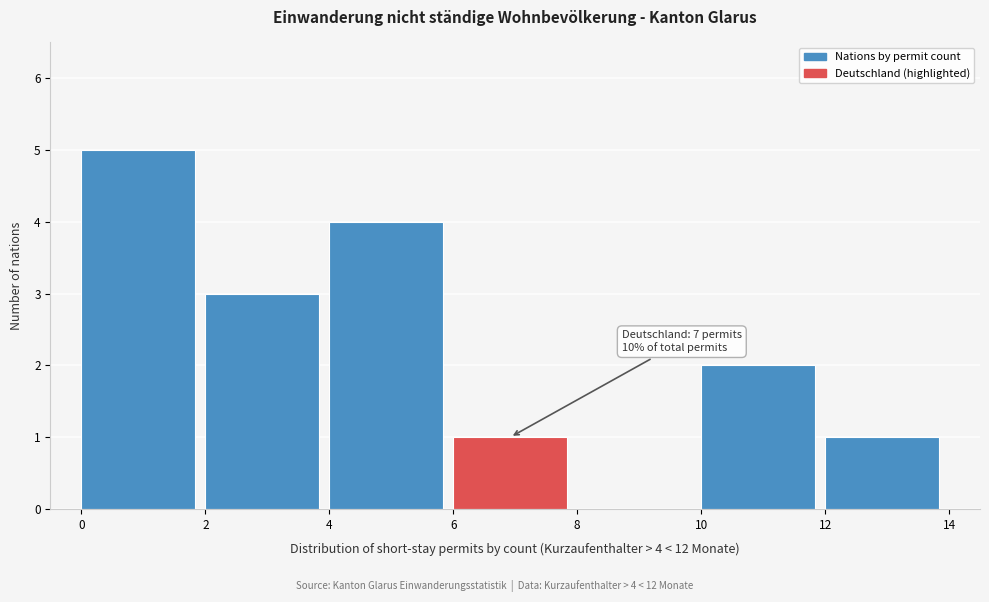

Over which range of the x-axis is the bar tallest?

0 to 2